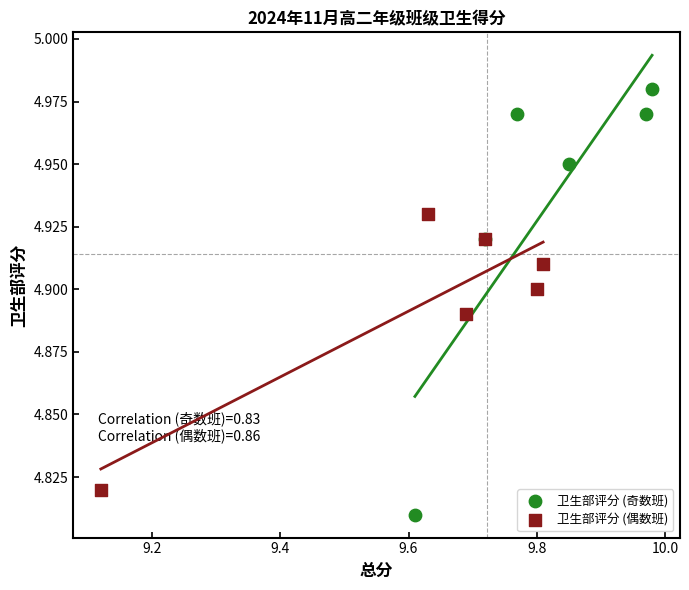

Which series has the largest Y range (max minus min)?

卫生部评分 (奇数班)